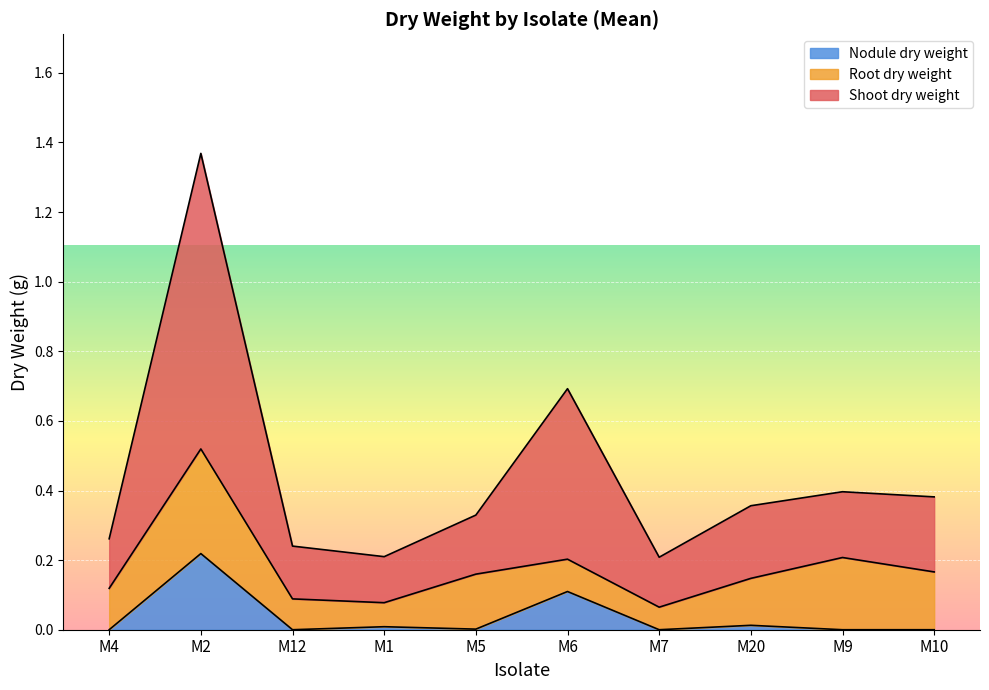

Which category has the highest value in the Nodule dry weight series?

M2